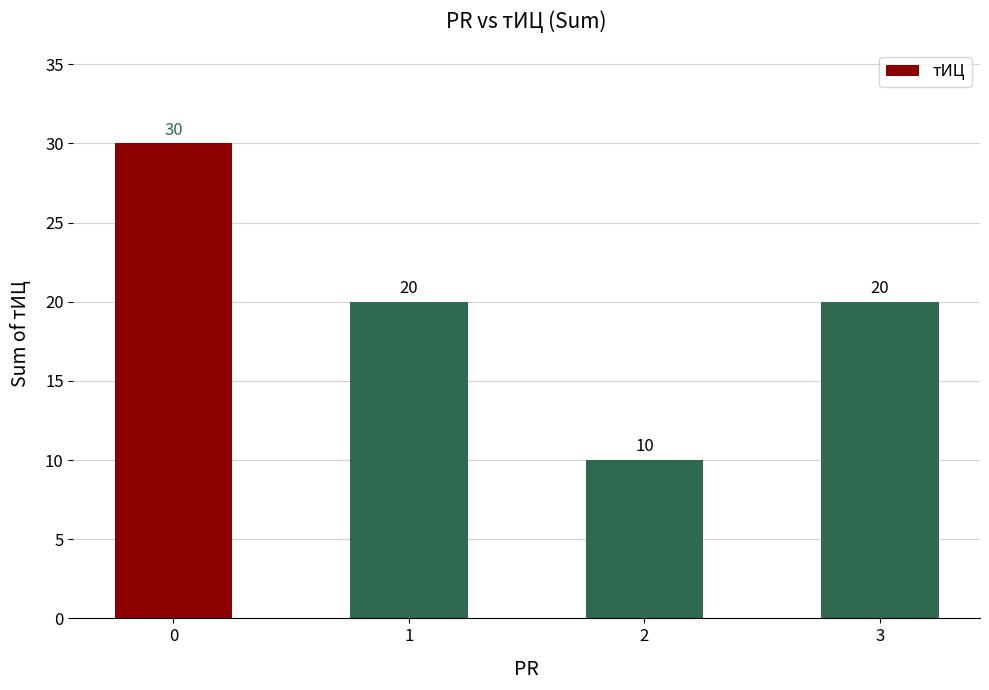

What is the change in value from 0 to 3?

-10